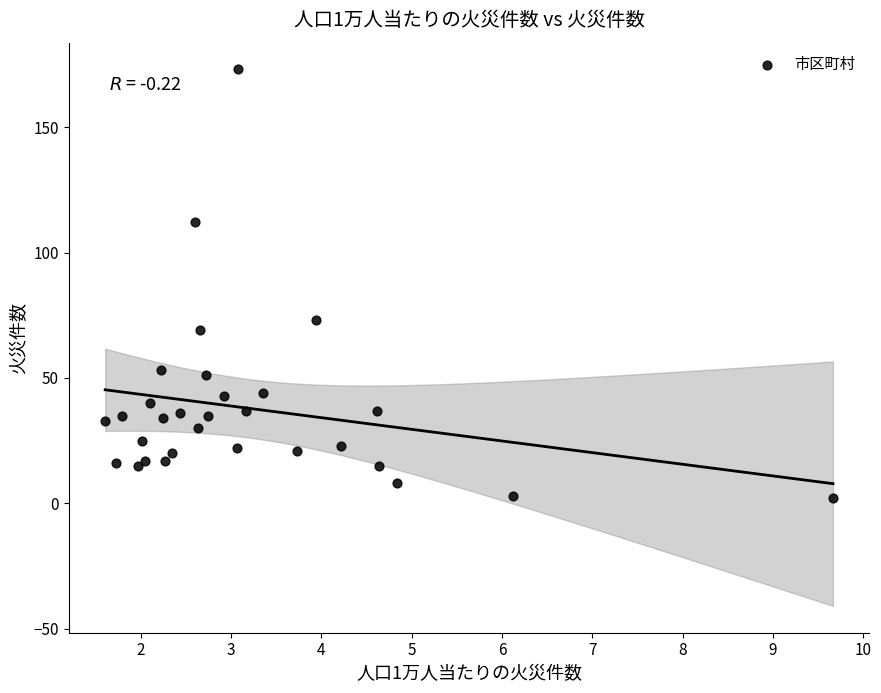

What Y value in the scatter plot is closest to 87?

73